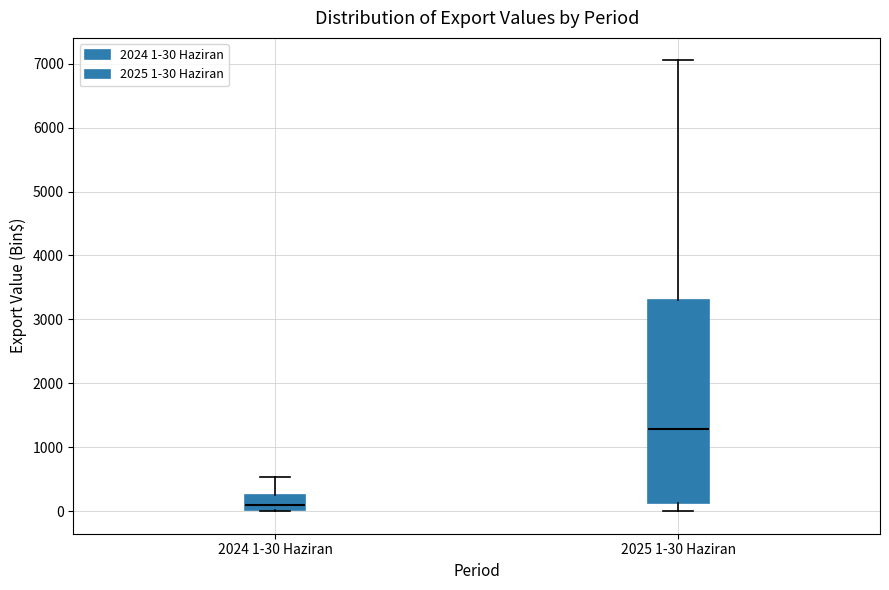

Where is the upper edge of the box for 2024 1-30 Haziran on the y-axis? The values are not printed on the chart, so give them approximately, as read against the axis.

300